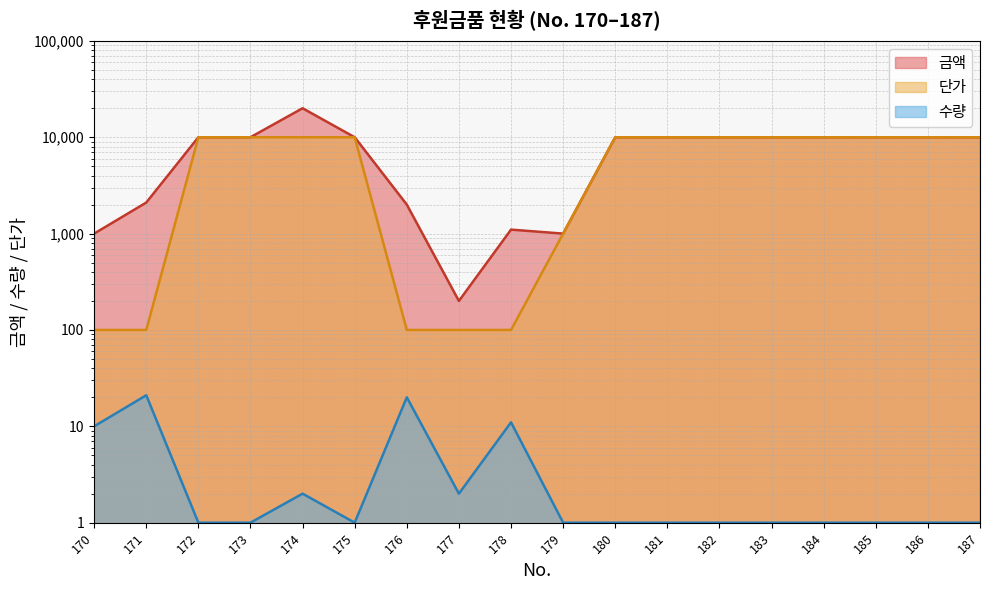

What is the difference between the second highest and second lowest values in the 수량 series?

19